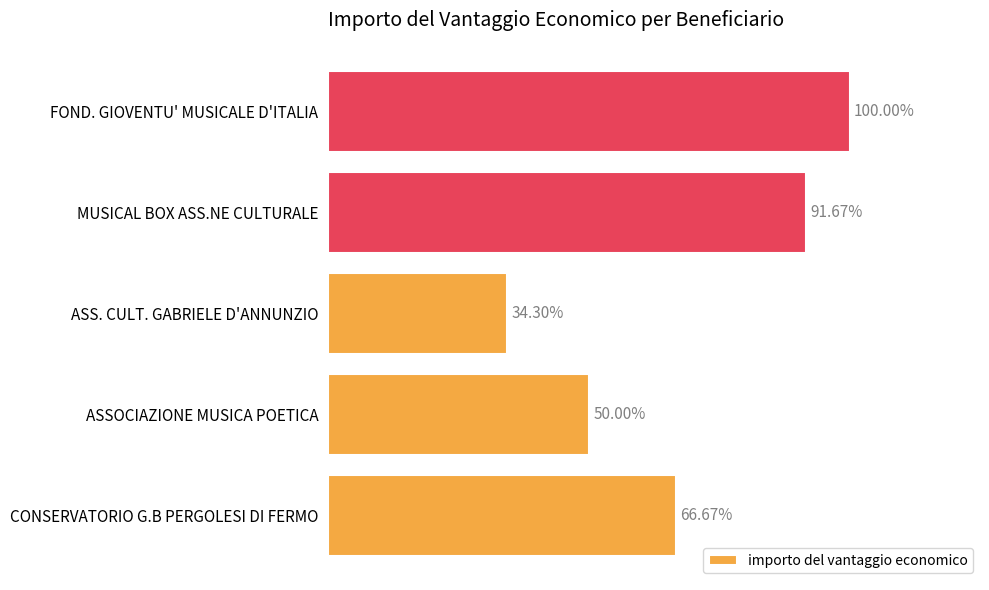

Are the bars grouped side by side (vs. stacked)?

No